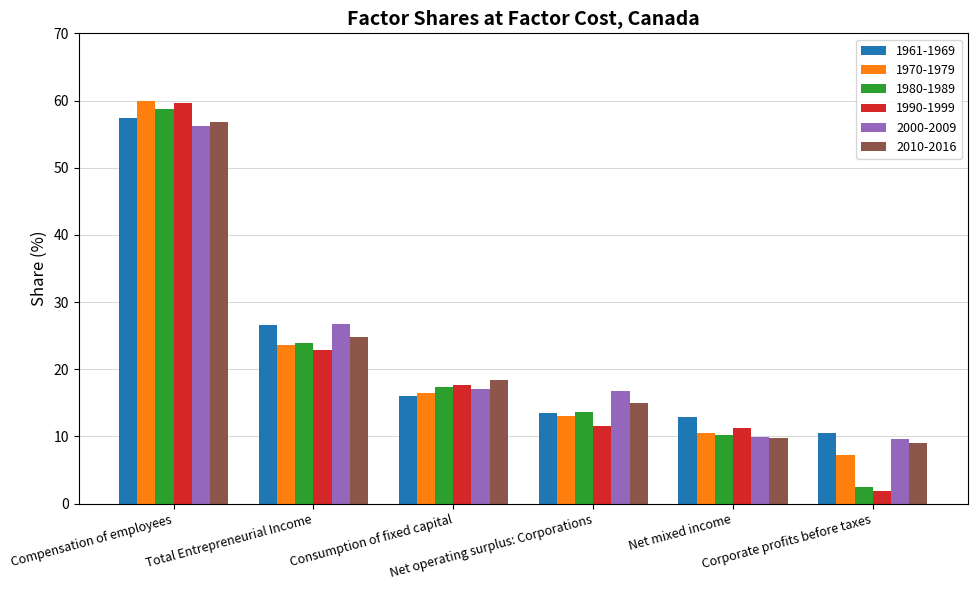

At how many categories does at least one series exceed 41?

1